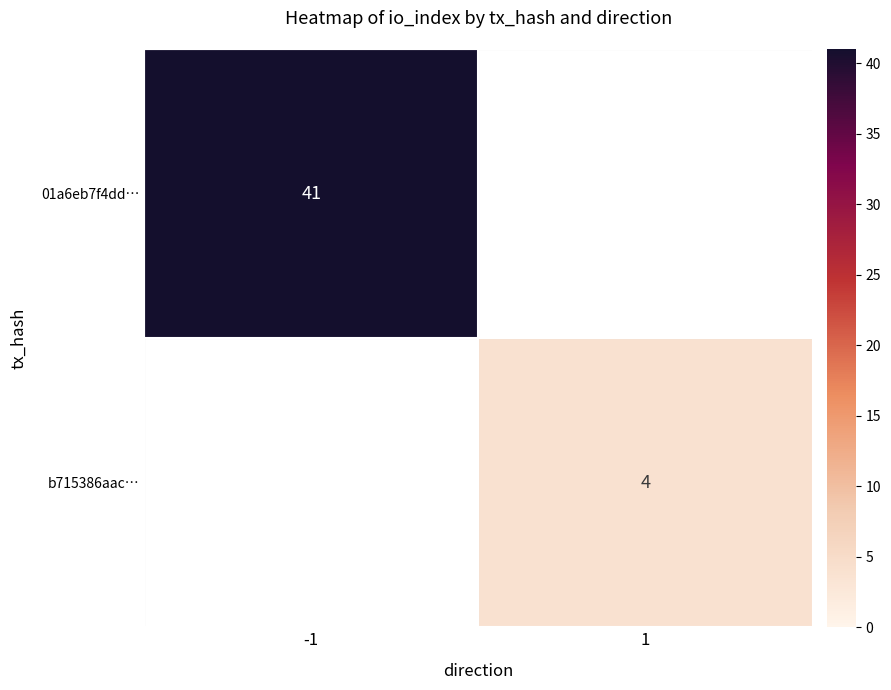

Is it true that b715386aac… equals 6.1 at 1?

False